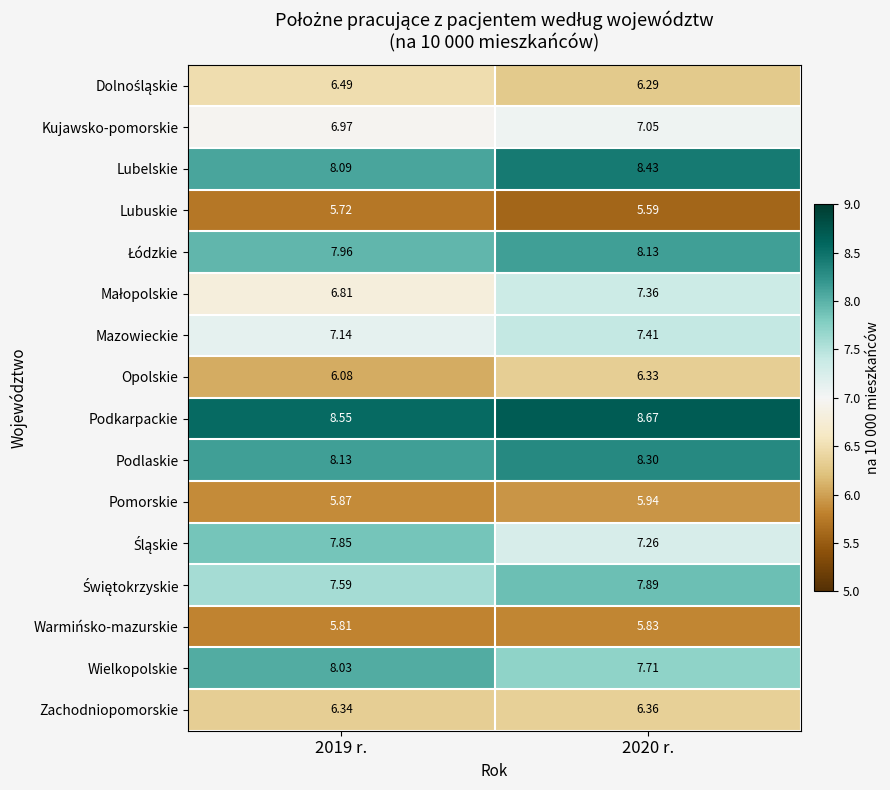

Is the value of Podlaskie at 2020 r. greater than the value of Wielkopolskie at 2019 r.?

Yes